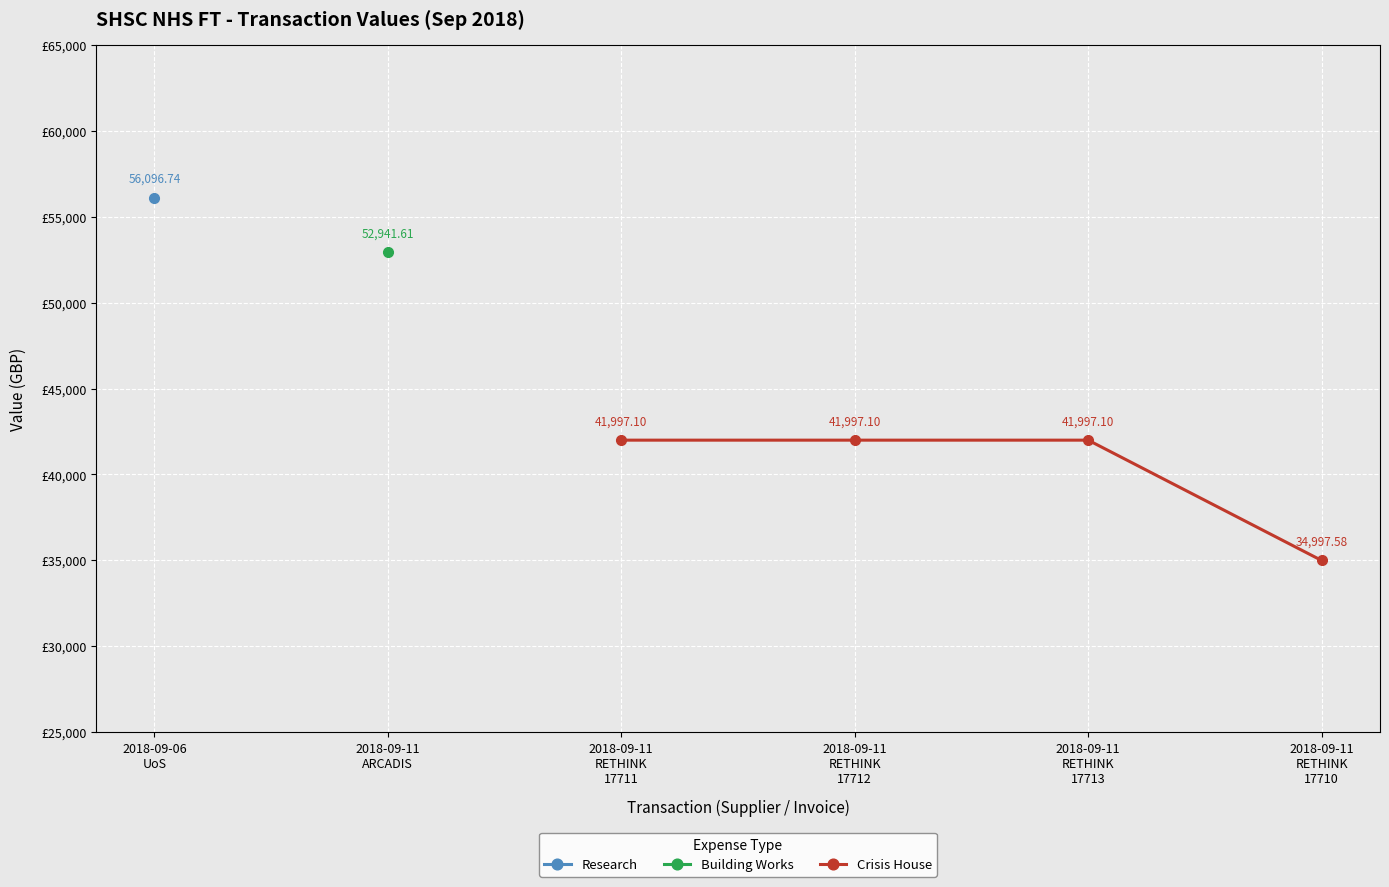

True or false: Crisis House has more than 2 points higher than both neighbors.

False